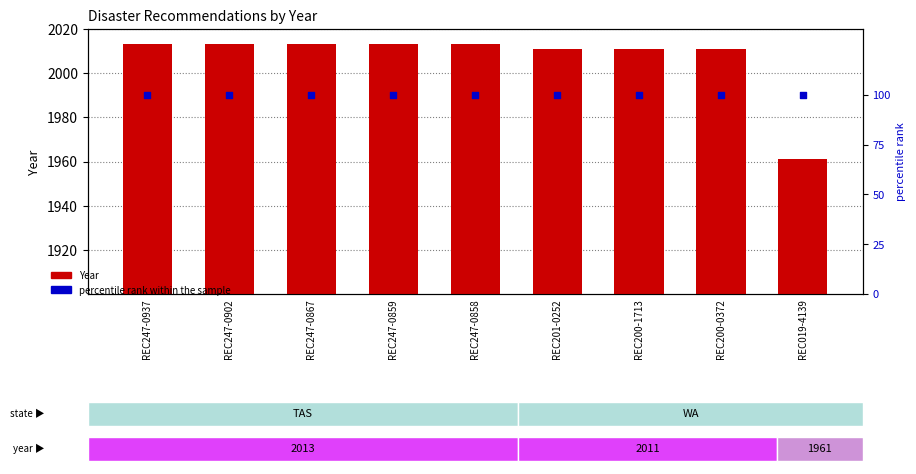

Which series has the widest spread of Y values?

Year